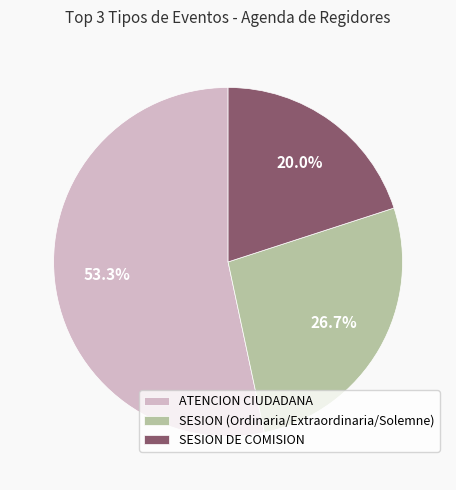

To the nearest percent, what is the difference between the largest and smallest slice percentages?

33%